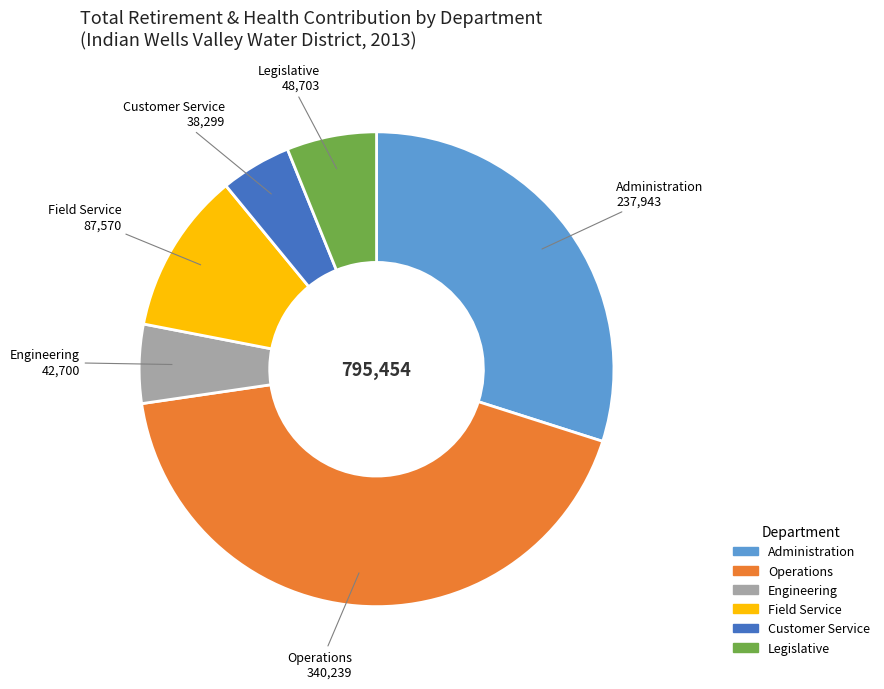

Do Administration and Customer Service together represent more than half of the pie?

No